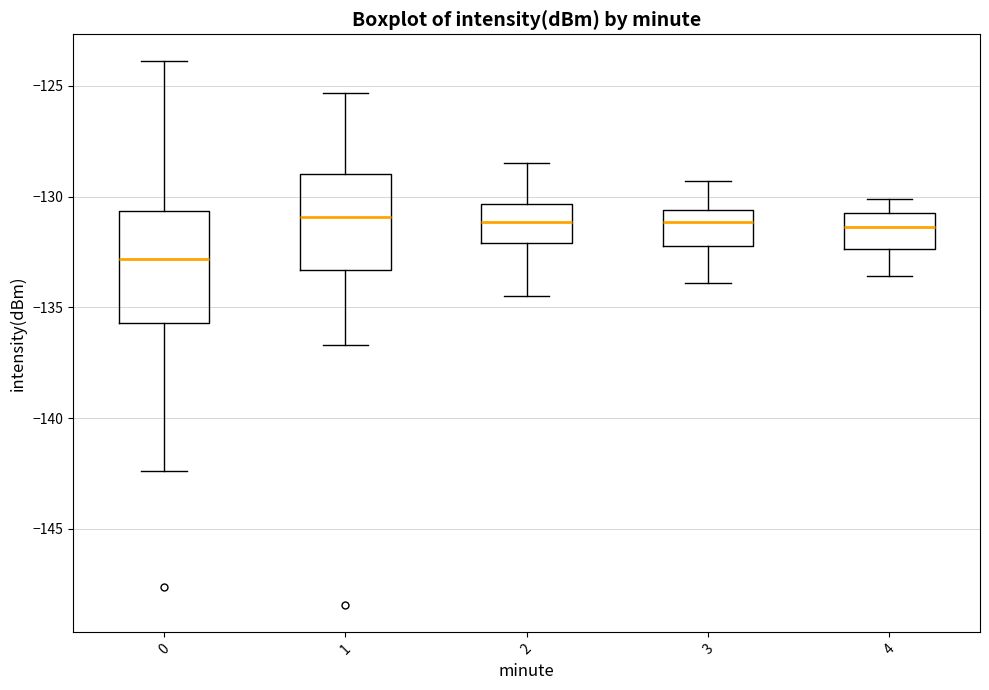

Reading left to right, transcribe this box plot: for each box, give where its median line is, the range the box spans, and where its two whiskers end, as read against the y-axis. The values are not printed on the chart, so give them approximately, as read against the axis.

0: median -133.0, box -135.5 to -130.5, whiskers -142.5 to -124.0
1: median -131.0, box -133.5 to -129.0, whiskers -136.5 to -125.5
2: median -131.0, box -132.0 to -130.5, whiskers -134.5 to -128.5
3: median -131.0, box -132.0 to -130.5, whiskers -134.0 to -129.5
4: median -131.5, box -132.5 to -130.5, whiskers -133.5 to -130.0